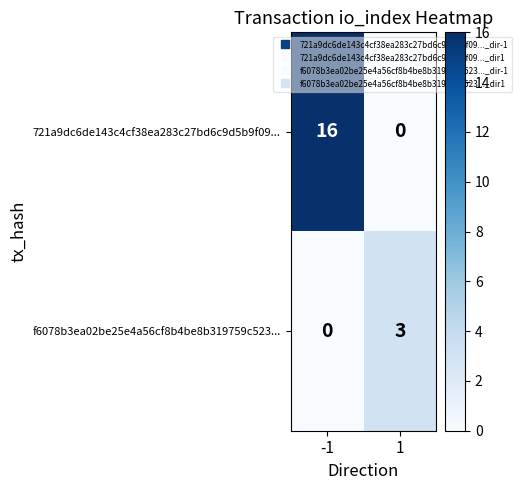

True or false: 721a9dc6de143c4cf38ea283c27bd6c9d5b9f09... has a value of 28 at -1.

False